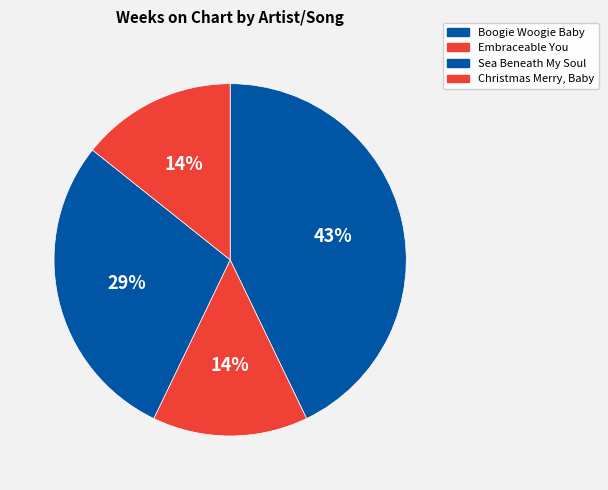

Is there any slice that represents more than half of the pie?

No